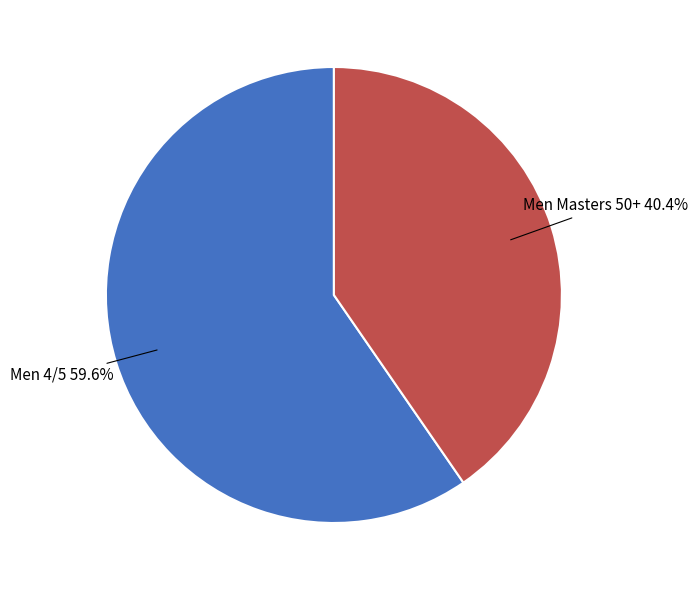

To the nearest percent, what is the difference between the largest and smallest slice percentages?

19%